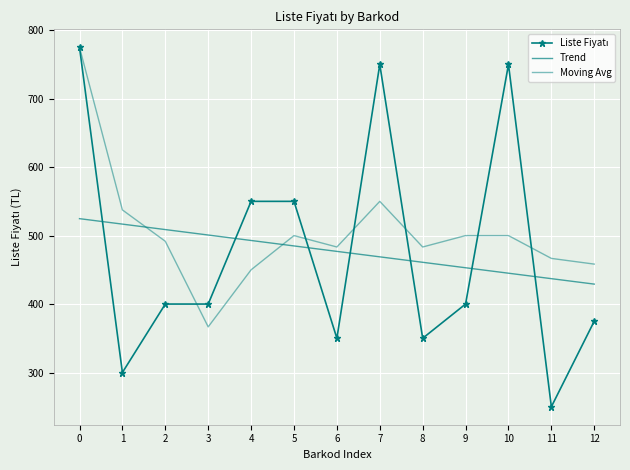

What is the total value across all series at 10?

1695.1